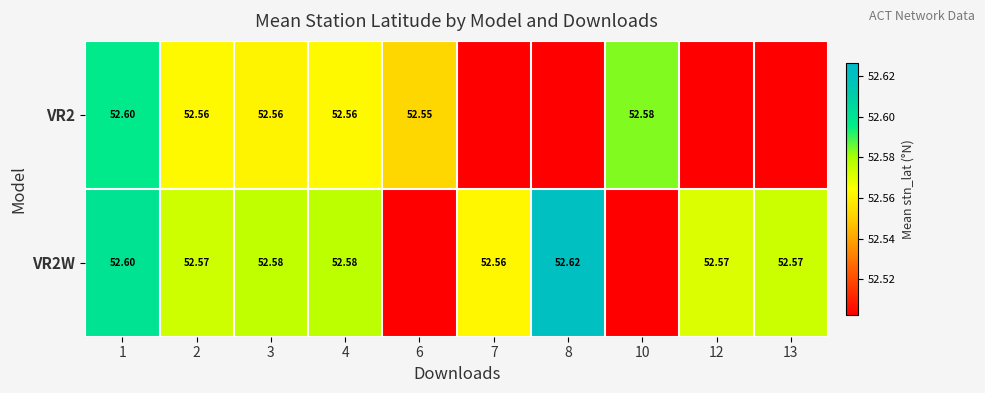

What is the spread (max minus min) of values at 13?

0.1